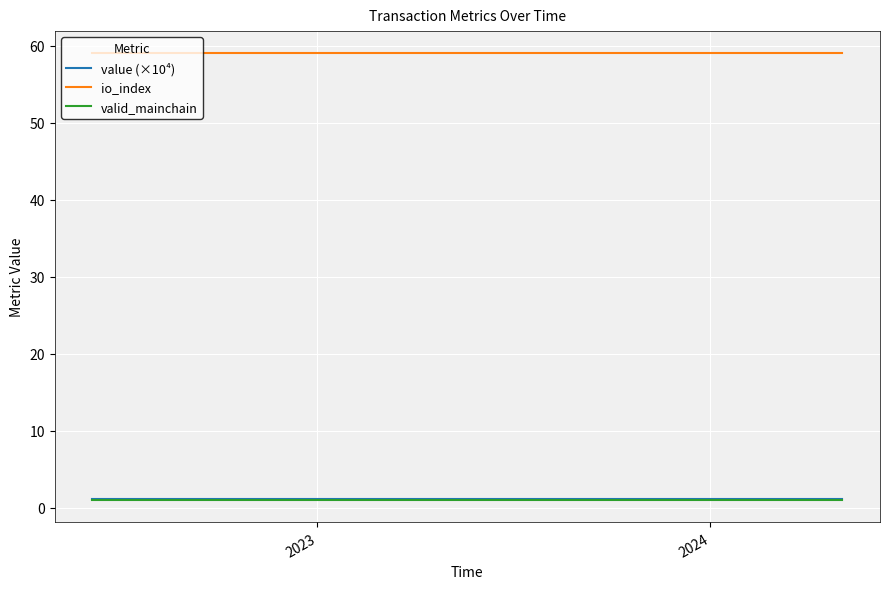

True or false: io_index and valid_mainchain cross at least once.

False